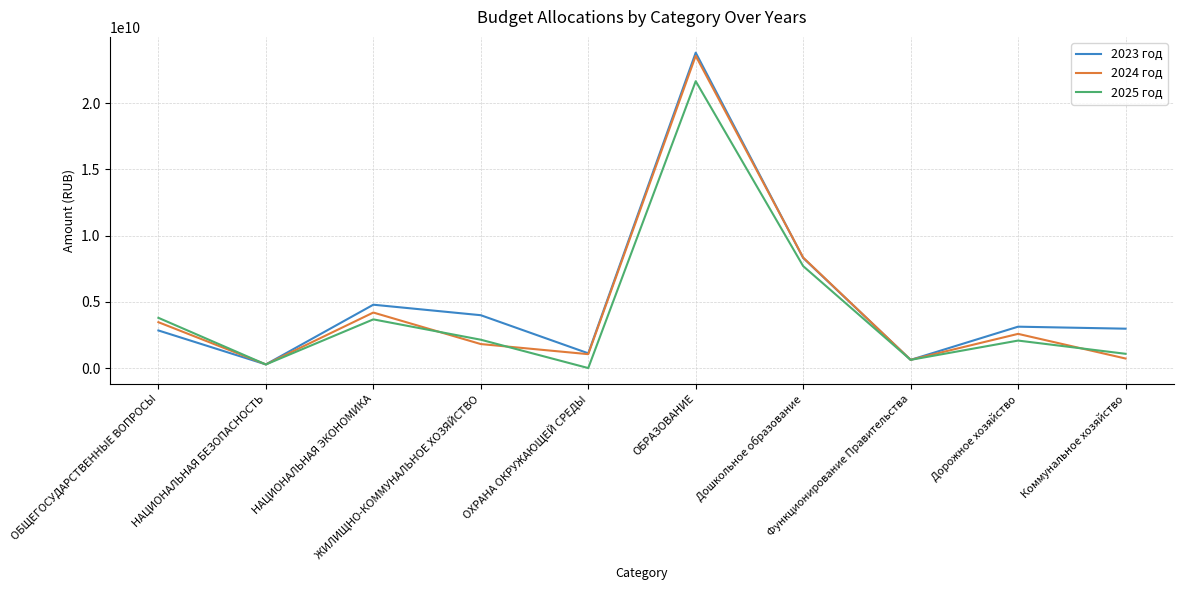

The value of 2025 год at ОБРАЗОВАНИЕ is 38452492239.7. True or false?

False